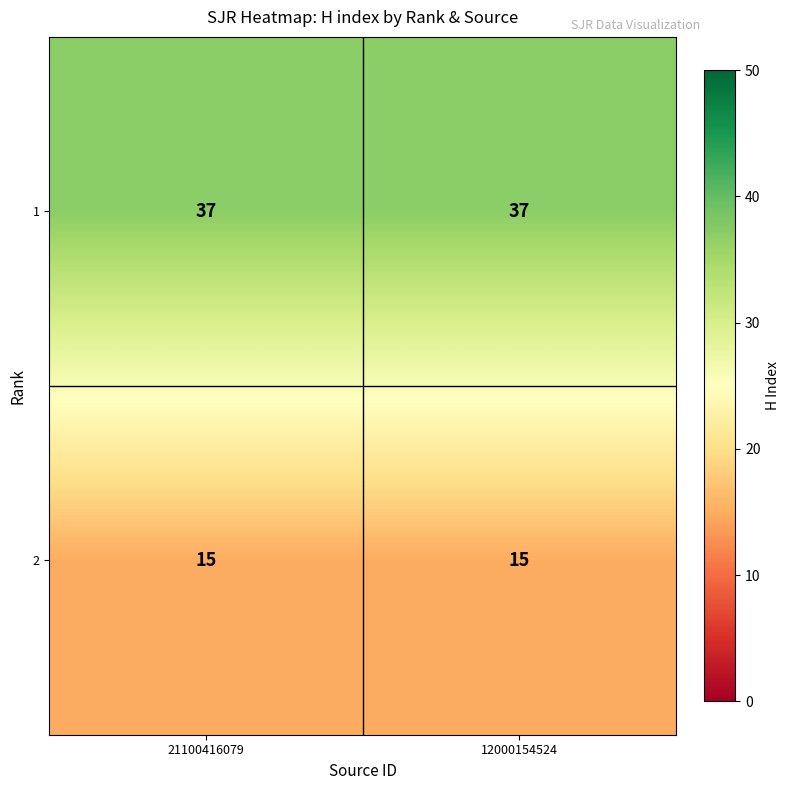

At how many categories does at least one series exceed 32?

2